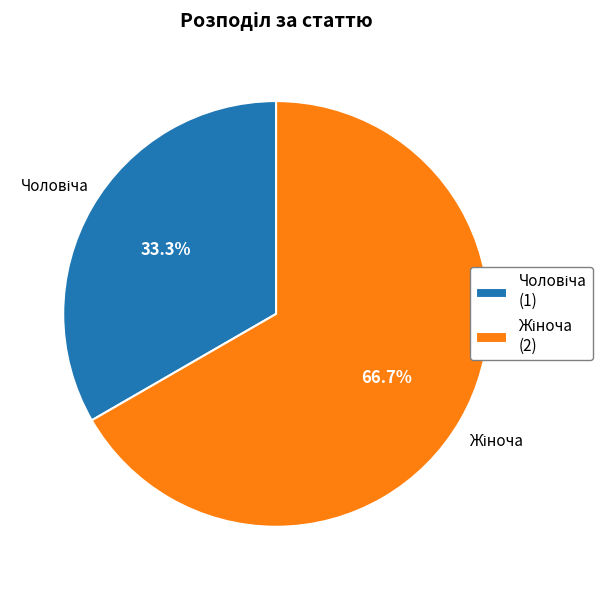

Is there any slice that represents more than half of the pie?

Yes